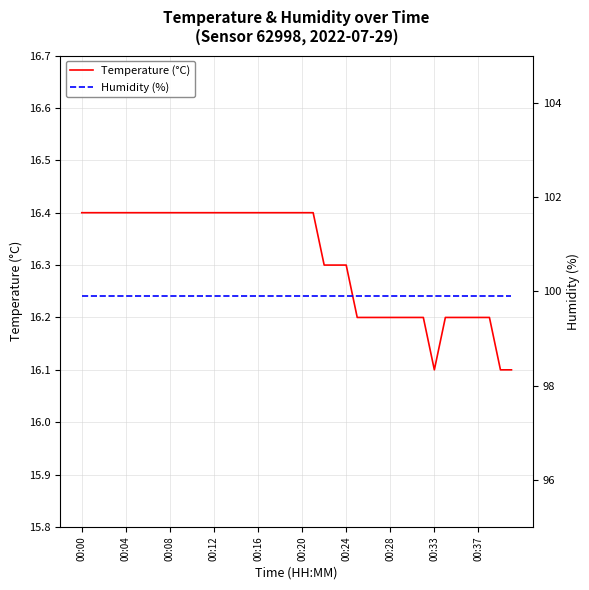

Count the number of categories in the chart.

40